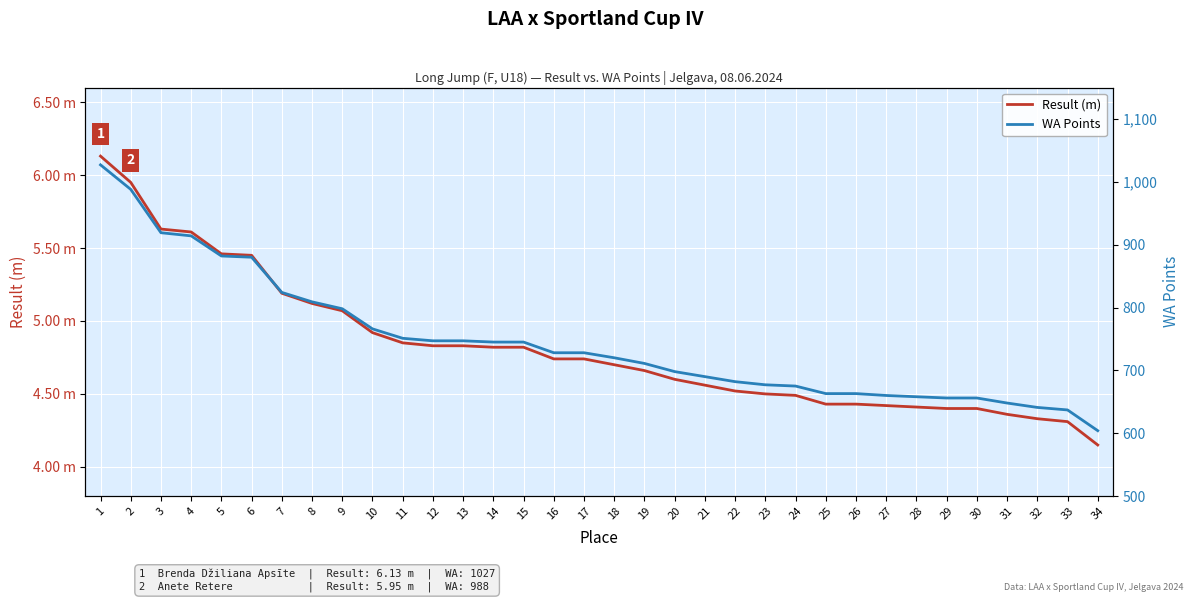

What is the greatest value displayed?

1027.0